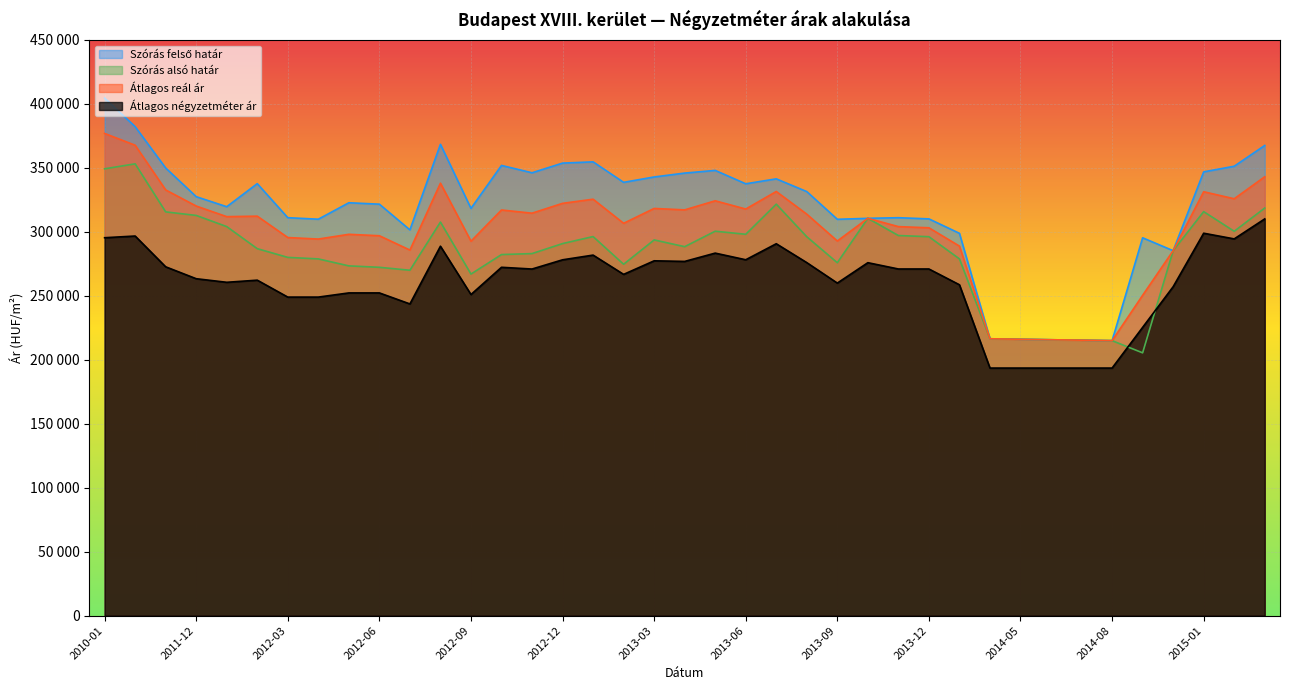

What value does the Szórás felső határ series have at 2012-03?

311103